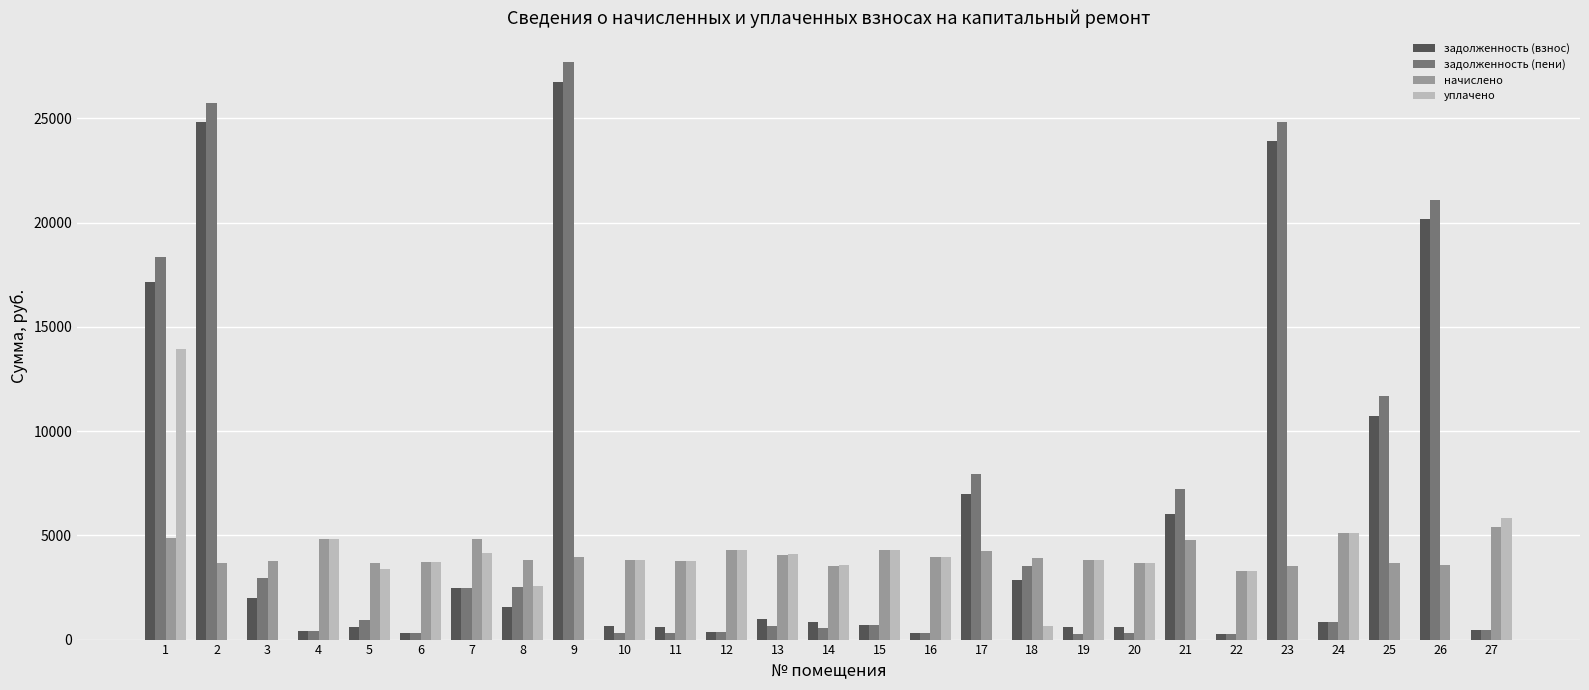

What is the highest value of the задолженность (пени) series?

27718.6